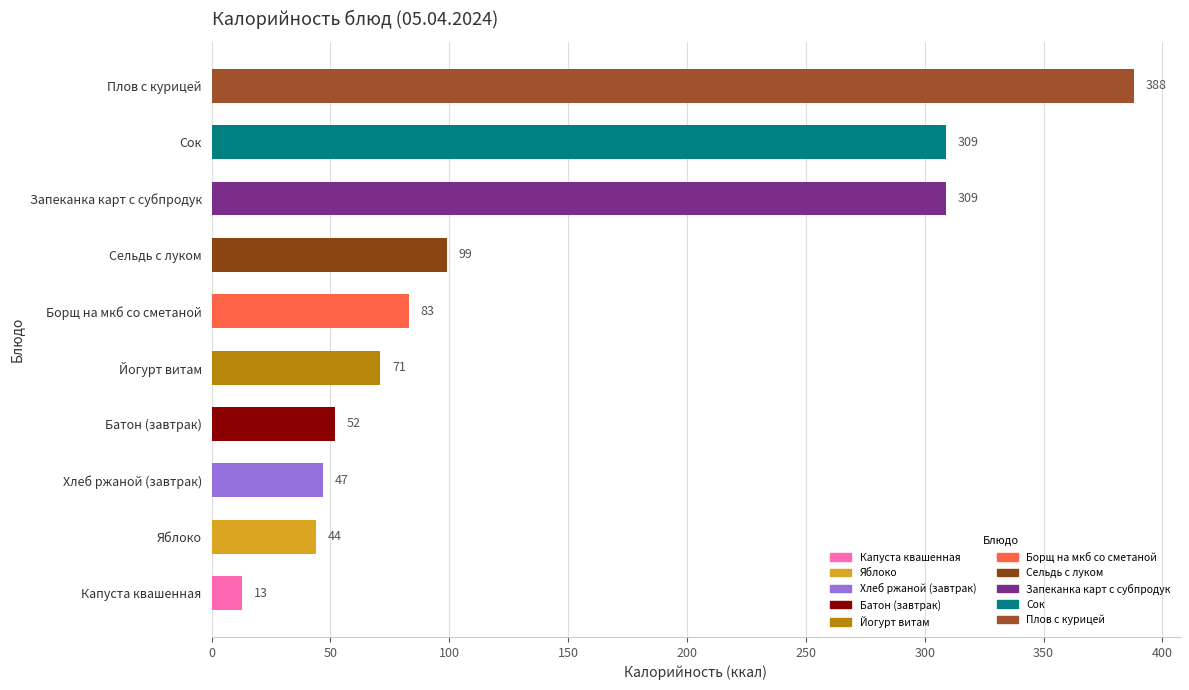

Are the bars grouped side by side (vs. stacked)?

No